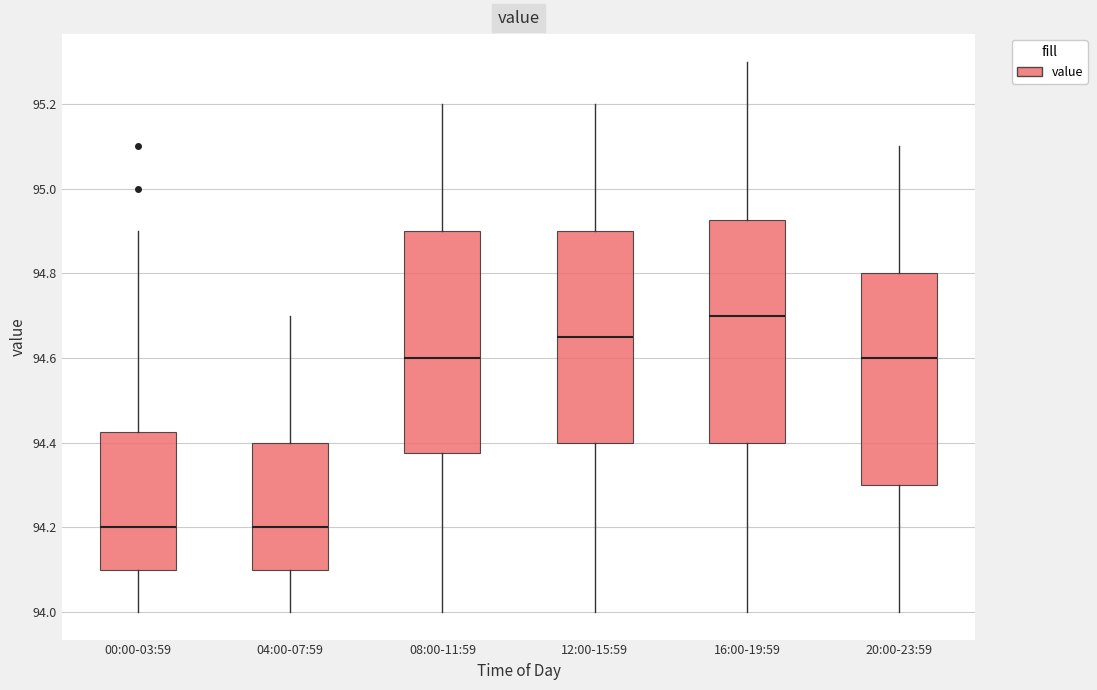

Reading left to right, transcribe this box plot: for each box, give where its median line is, the range the box spans, and where its two whiskers end, as read against the y-axis. The values are not printed on the chart, so give them approximately, as read against the axis.

00:00-03:59: median 94.20, box 94.10 to 94.42, whiskers 94.00 to 94.90
04:00-07:59: median 94.20, box 94.10 to 94.40, whiskers 94.00 to 94.70
08:00-11:59: median 94.60, box 94.38 to 94.90, whiskers 94.00 to 95.20
12:00-15:59: median 94.66, box 94.40 to 94.90, whiskers 94.00 to 95.20
16:00-19:59: median 94.70, box 94.40 to 94.92, whiskers 94.00 to 95.30
20:00-23:59: median 94.60, box 94.30 to 94.80, whiskers 94.00 to 95.10